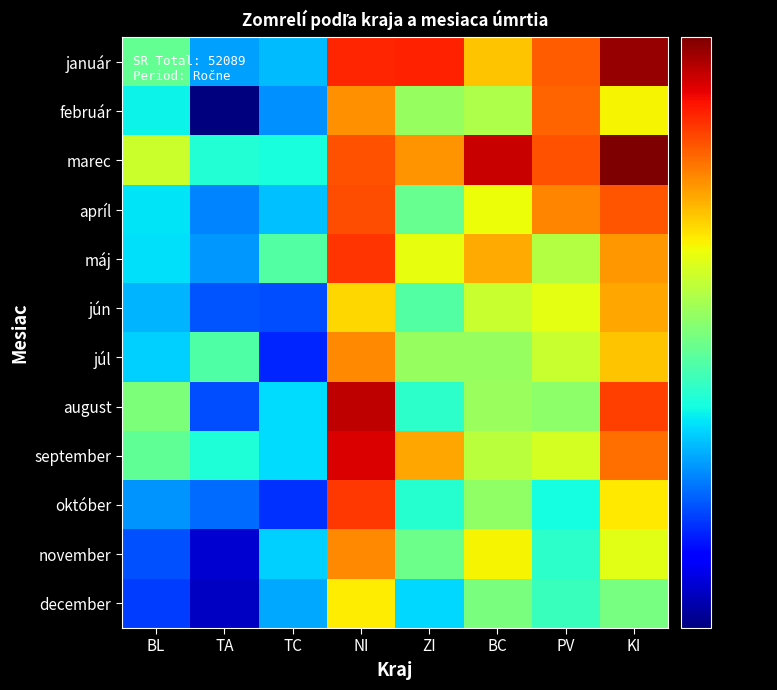

What is the spread (max minus min) of values at ZI?

166